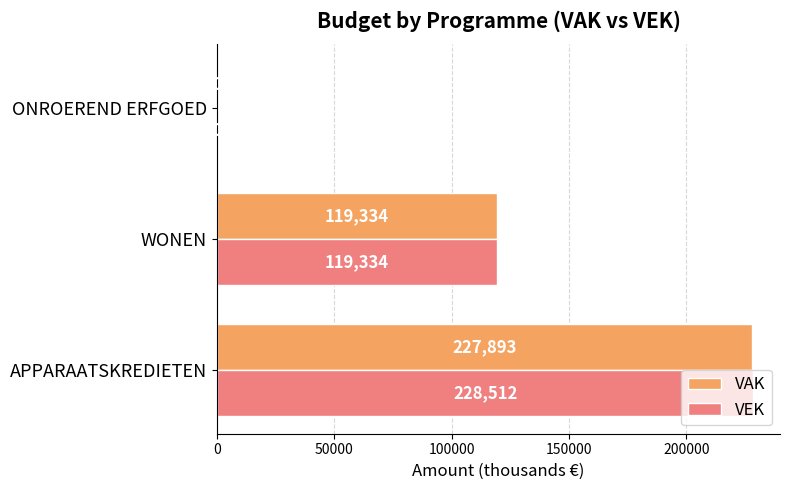

What is the sum of all VEK values?

347846